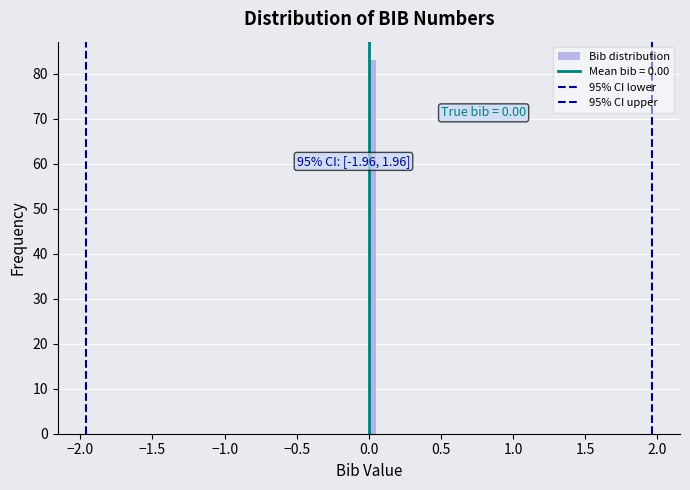

Read against the x-axis, roughly where is the centre of the tallest bar?

0.05